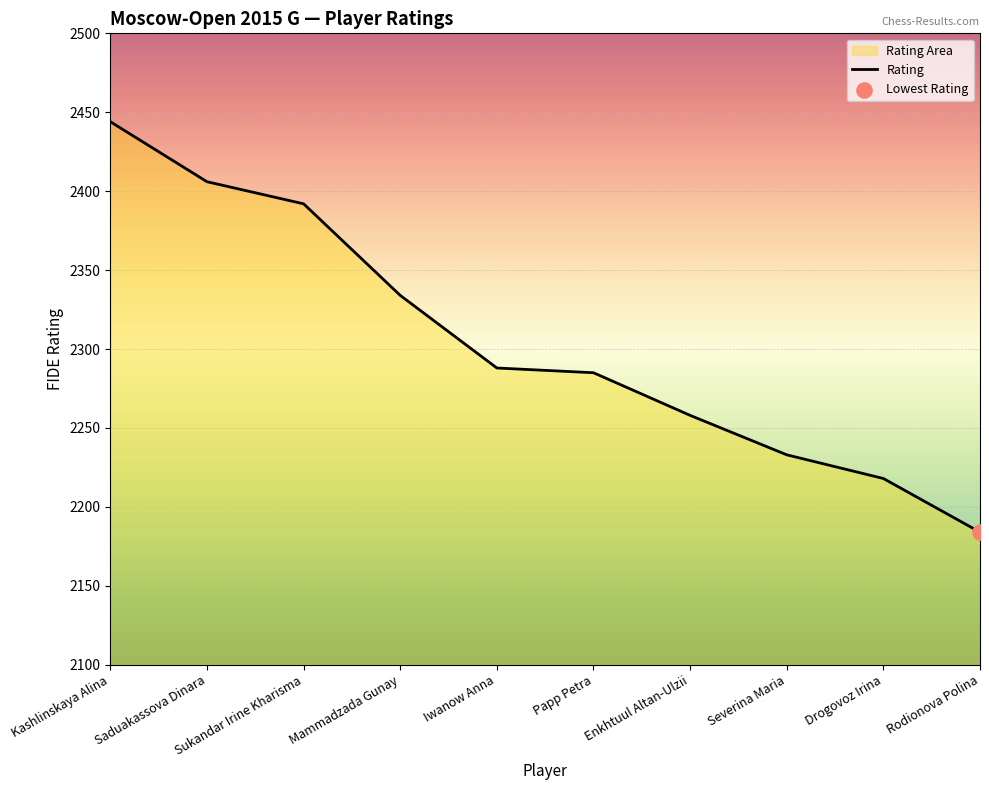

What is the change in value from Severina Maria to Drogovoz Irina?

-15